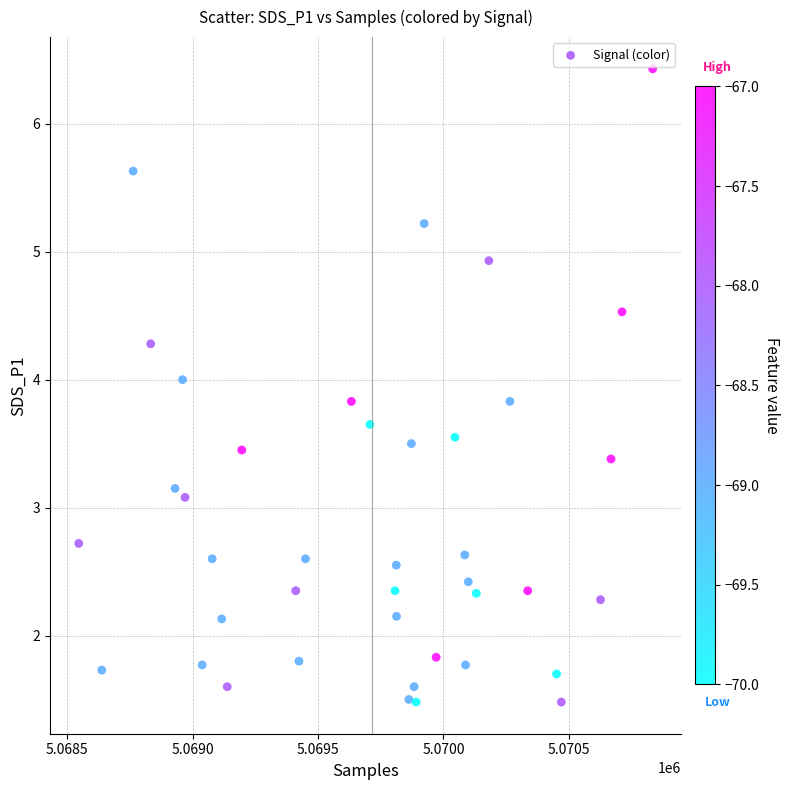

What Y value in the scatter plot is closest to 3?

3.1